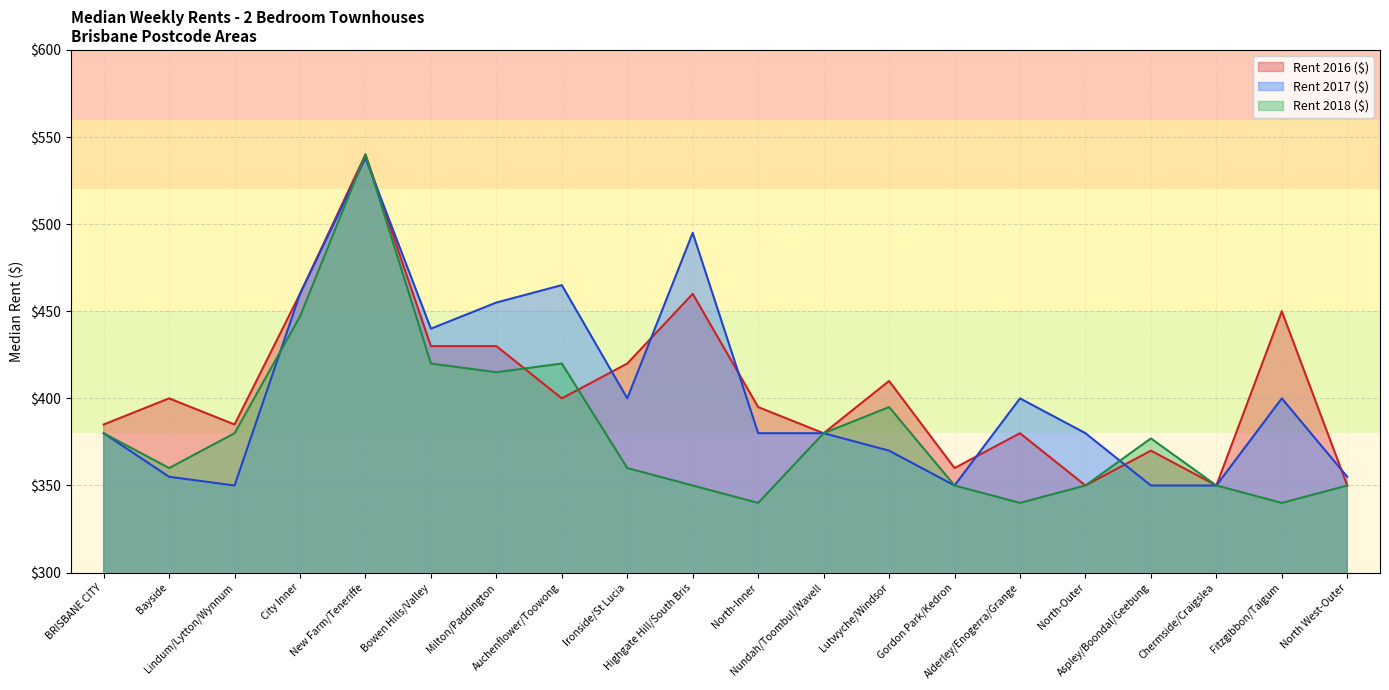

Reading left to right, extract all data points from this chart.

Rent 2017 ($): BRISBANE CITY=380	Bayside=355	Lindum/Lytton/Wynnum=350	City Inner=460	New Farm/Teneriffe=538	Bowen Hills/Valley=440	Milton/Paddington=455	Auchenflower/Toowong=465	Ironside/St Lucia=400	Highgate Hill/South Bris=495	North-Inner=380	Nundah/Toombul/Wavell=380	Lutwyche/Windsor=370	Gordon Park/Kedron=350	Alderley/Enogerra/Grange=400	North-Outer=380	Aspley/Boondal/Geebung=350	Chermside/Craigslea=350	Fitzgibbon/Taigum=400	North West-Outer=355
Rent 2016 ($): BRISBANE CITY=385	Bayside=400	Lindum/Lytton/Wynnum=385	City Inner=460	New Farm/Teneriffe=540	Bowen Hills/Valley=430	Milton/Paddington=430	Auchenflower/Toowong=400	Ironside/St Lucia=420	Highgate Hill/South Bris=460	North-Inner=395	Nundah/Toombul/Wavell=380	Lutwyche/Windsor=410	Gordon Park/Kedron=360	Alderley/Enogerra/Grange=380	North-Outer=350	Aspley/Boondal/Geebung=370	Chermside/Craigslea=350	Fitzgibbon/Taigum=450	North West-Outer=350
Rent 2018 ($): BRISBANE CITY=380	Bayside=360	Lindum/Lytton/Wynnum=380	City Inner=447	New Farm/Teneriffe=540	Bowen Hills/Valley=420	Milton/Paddington=415	Auchenflower/Toowong=420	Ironside/St Lucia=360	Highgate Hill/South Bris=350	North-Inner=340	Nundah/Toombul/Wavell=380	Lutwyche/Windsor=395	Gordon Park/Kedron=350	Alderley/Enogerra/Grange=340	North-Outer=350	Aspley/Boondal/Geebung=377	Chermside/Craigslea=350	Fitzgibbon/Taigum=340	North West-Outer=350